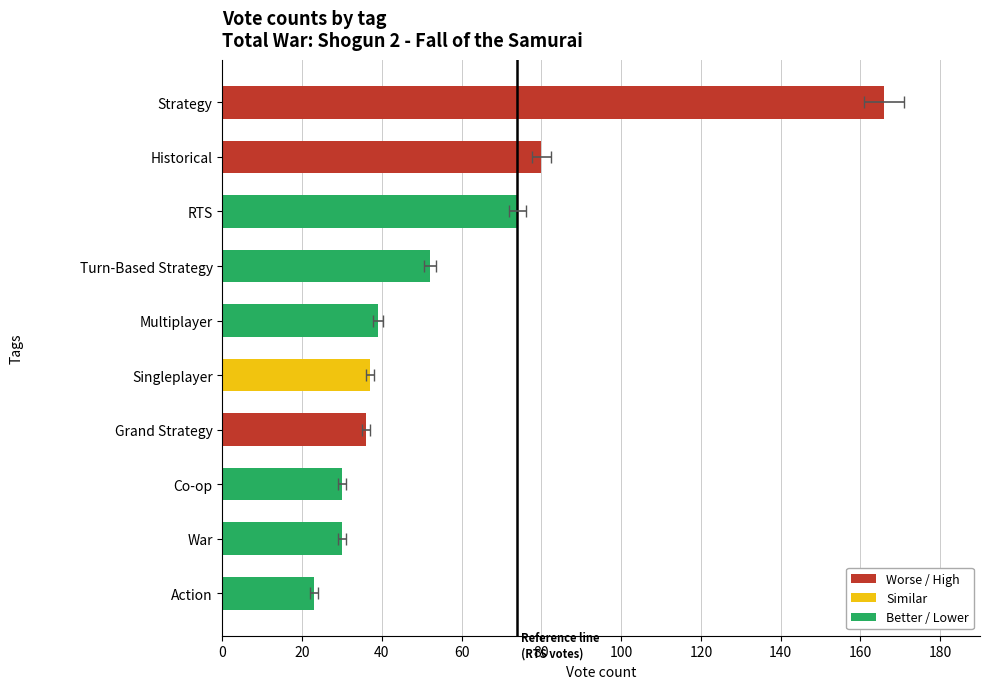

Reading right to left, what are all the values shown in this chart?

23	30	30	36	37	39	52	74	80	166